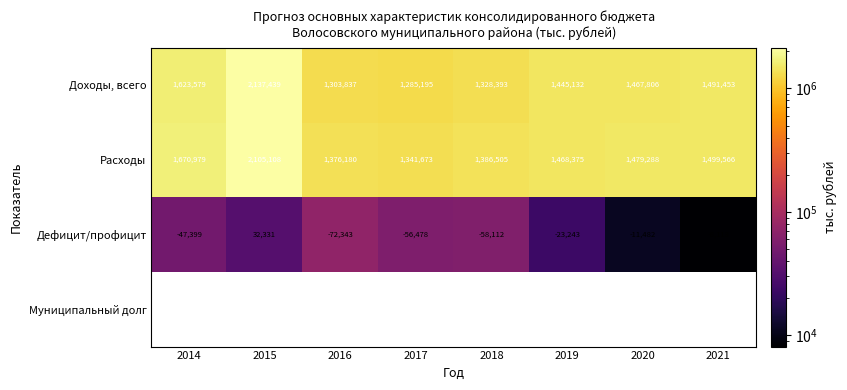

How many values in the Доходы, всего series are below 1467806?

4